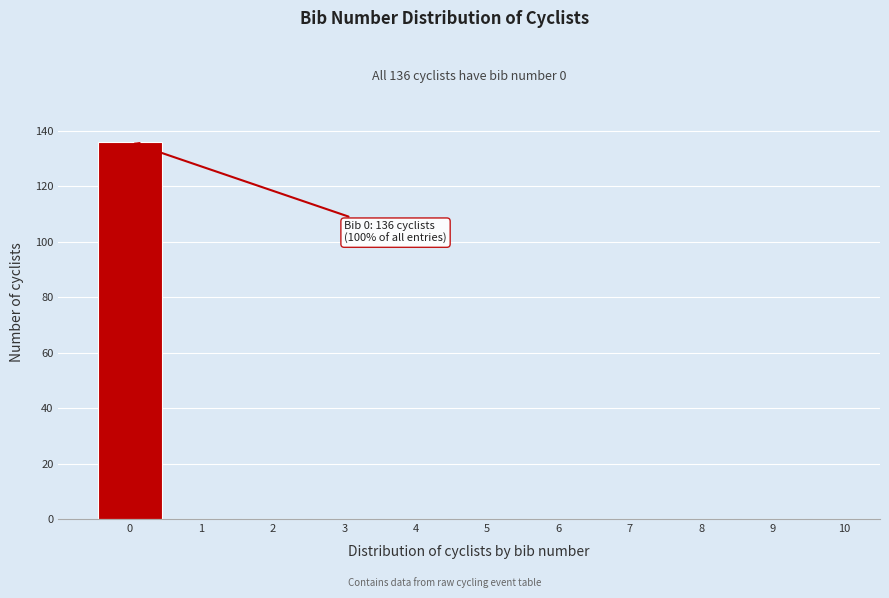

Over which range of the x-axis is the bar tallest?

-0.5 to 0.5